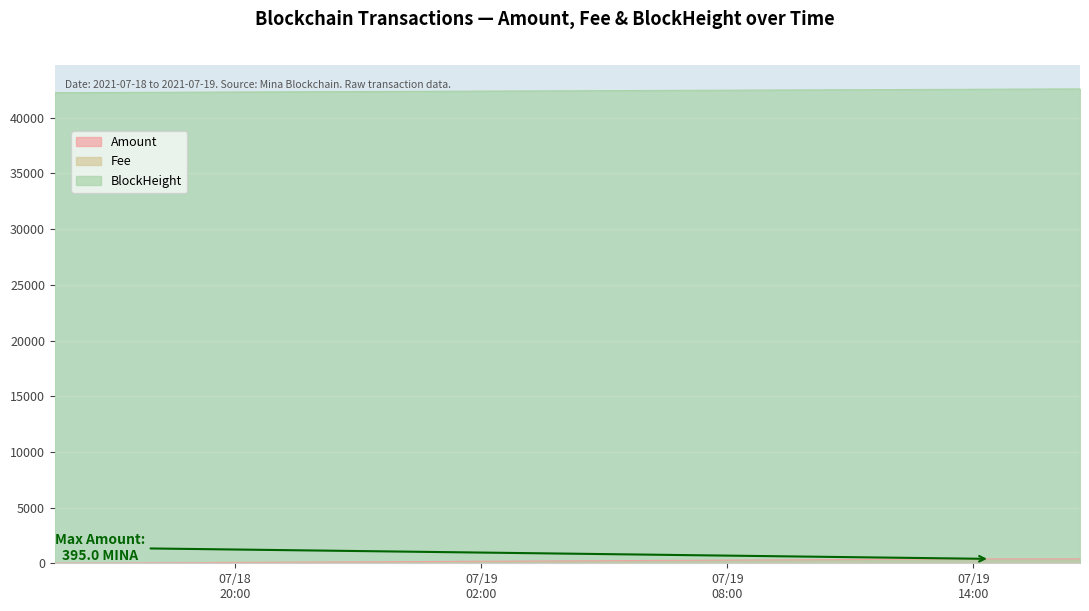

How many Fee values are between 0 and 1?

4